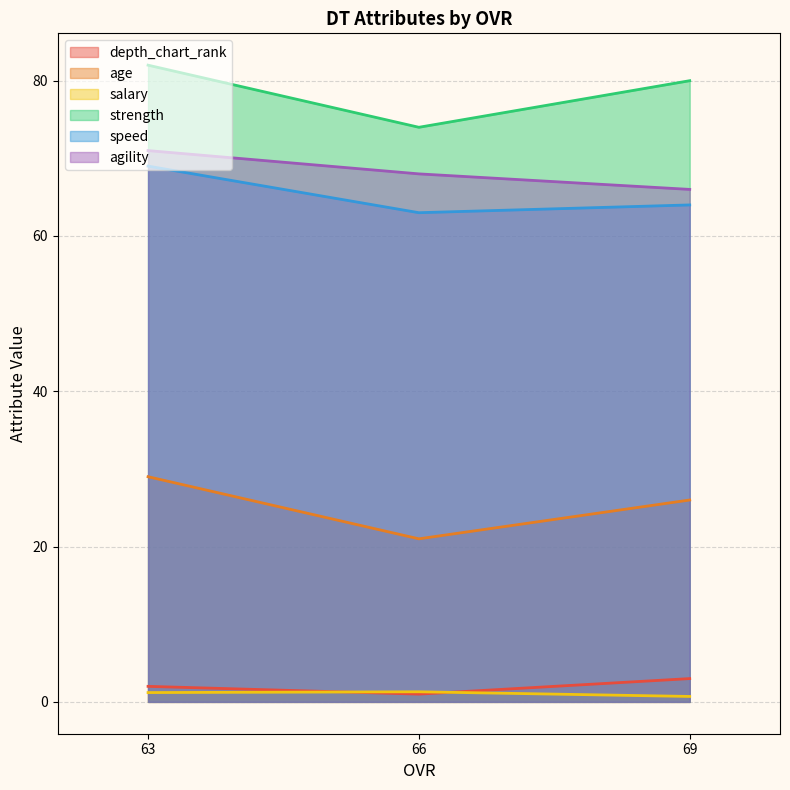

At which label does strength reach its peak?

63